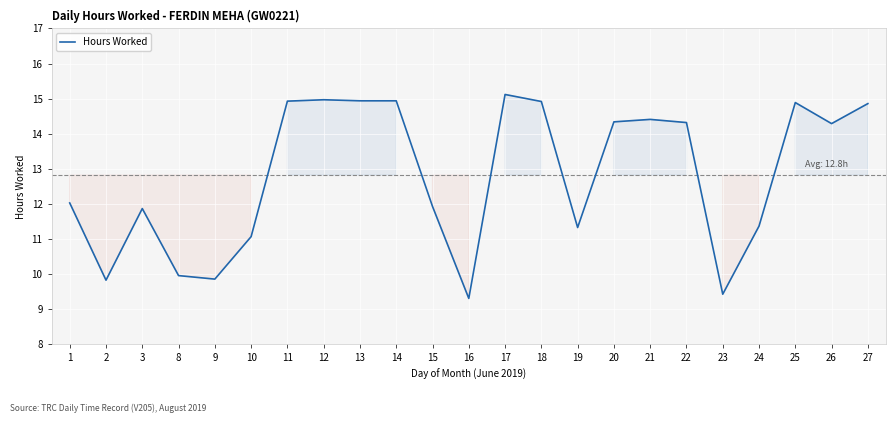

Which category has the lowest value across all series?

16